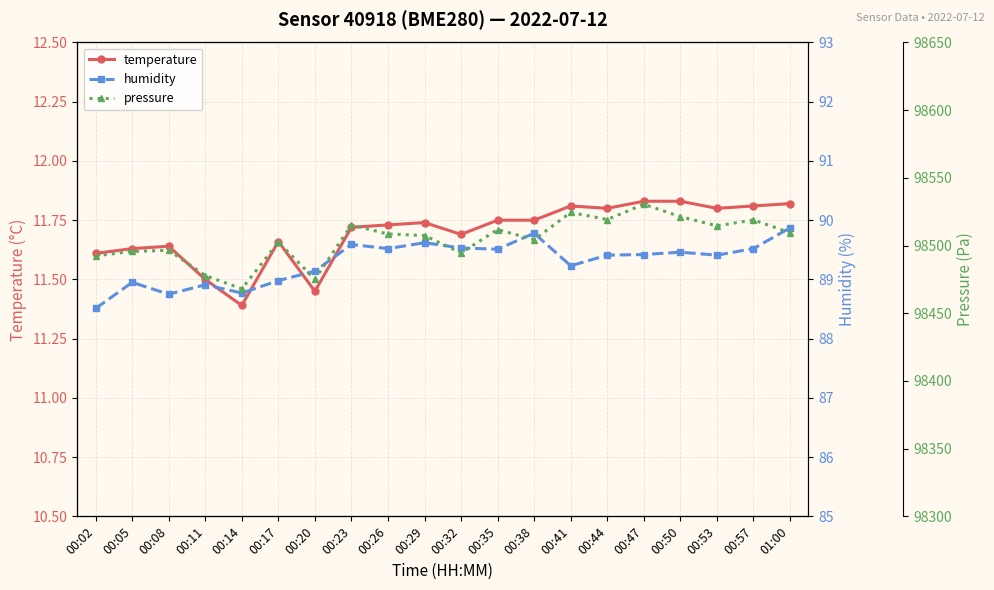

What is the sum of the temperature values at 00:44 and 00:38?

23.6